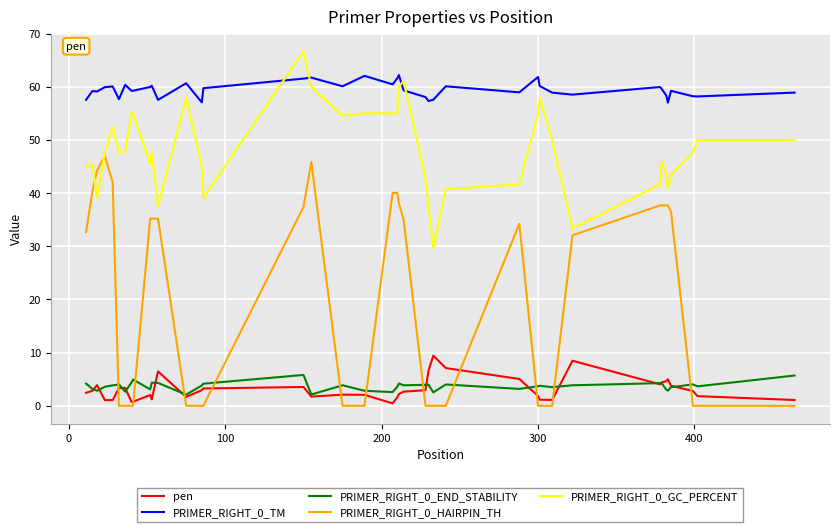

What are all the series names shown in the legend?

pen, PRIMER_RIGHT_0_TM, PRIMER_RIGHT_0_END_STABILITY, PRIMER_RIGHT_0_HAIRPIN_TH, PRIMER_RIGHT_0_GC_PERCENT